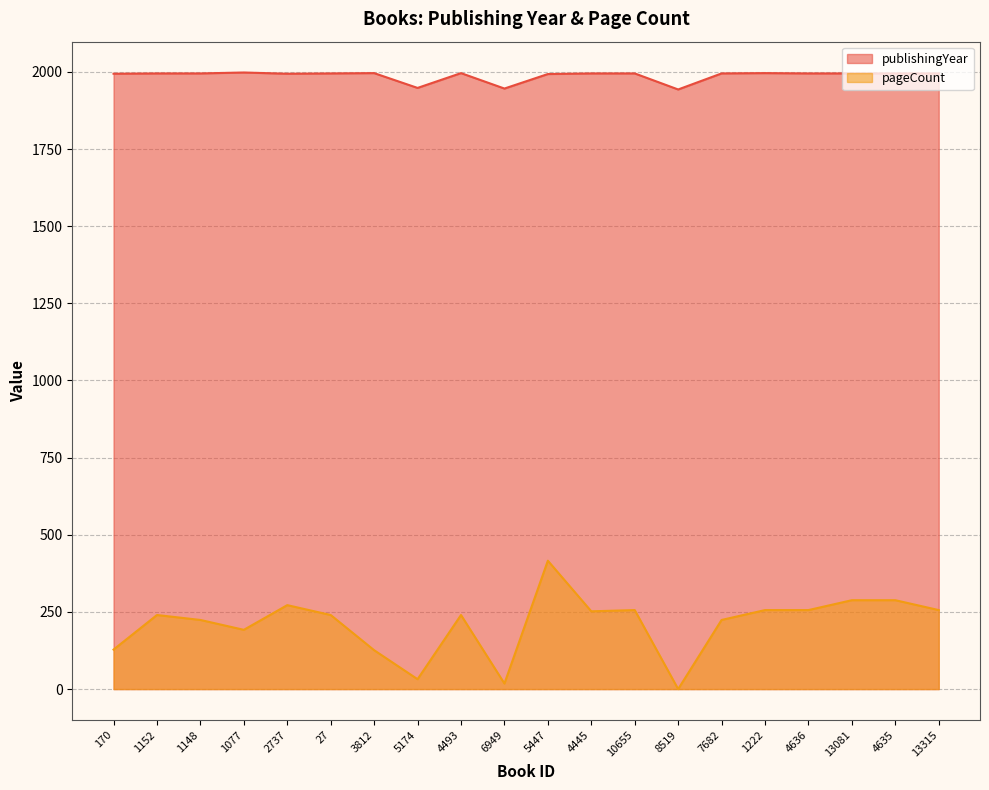

True or false: publishingYear and pageCount cross at least once.

False